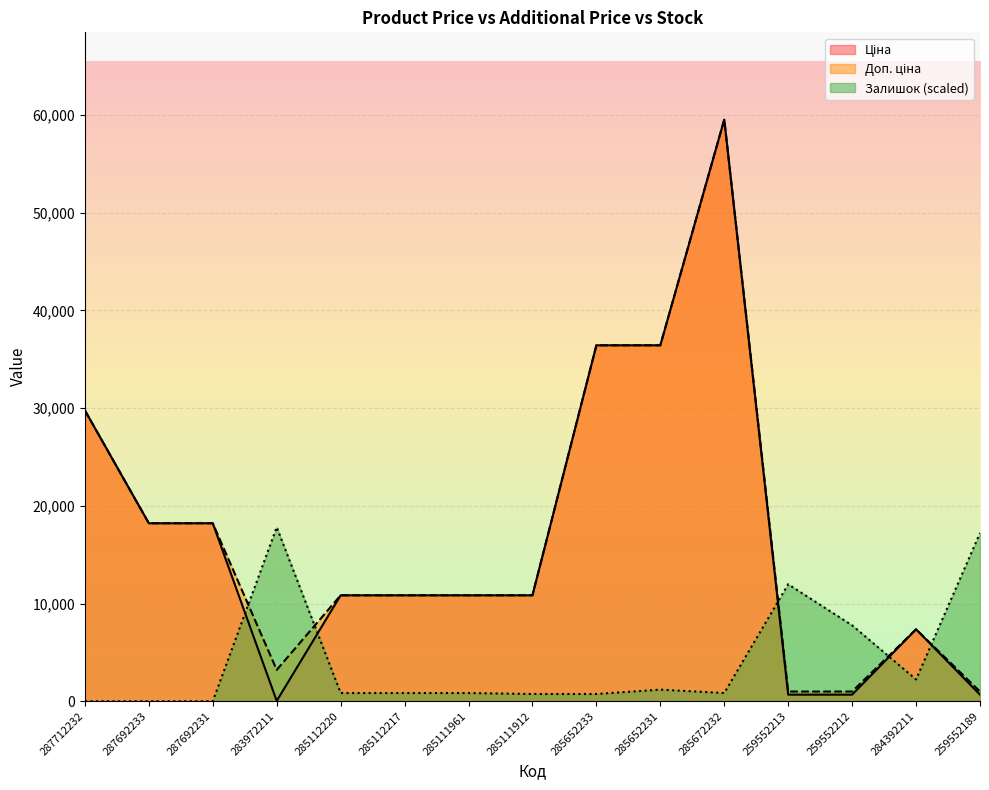

How many categories are shown in the chart?

15